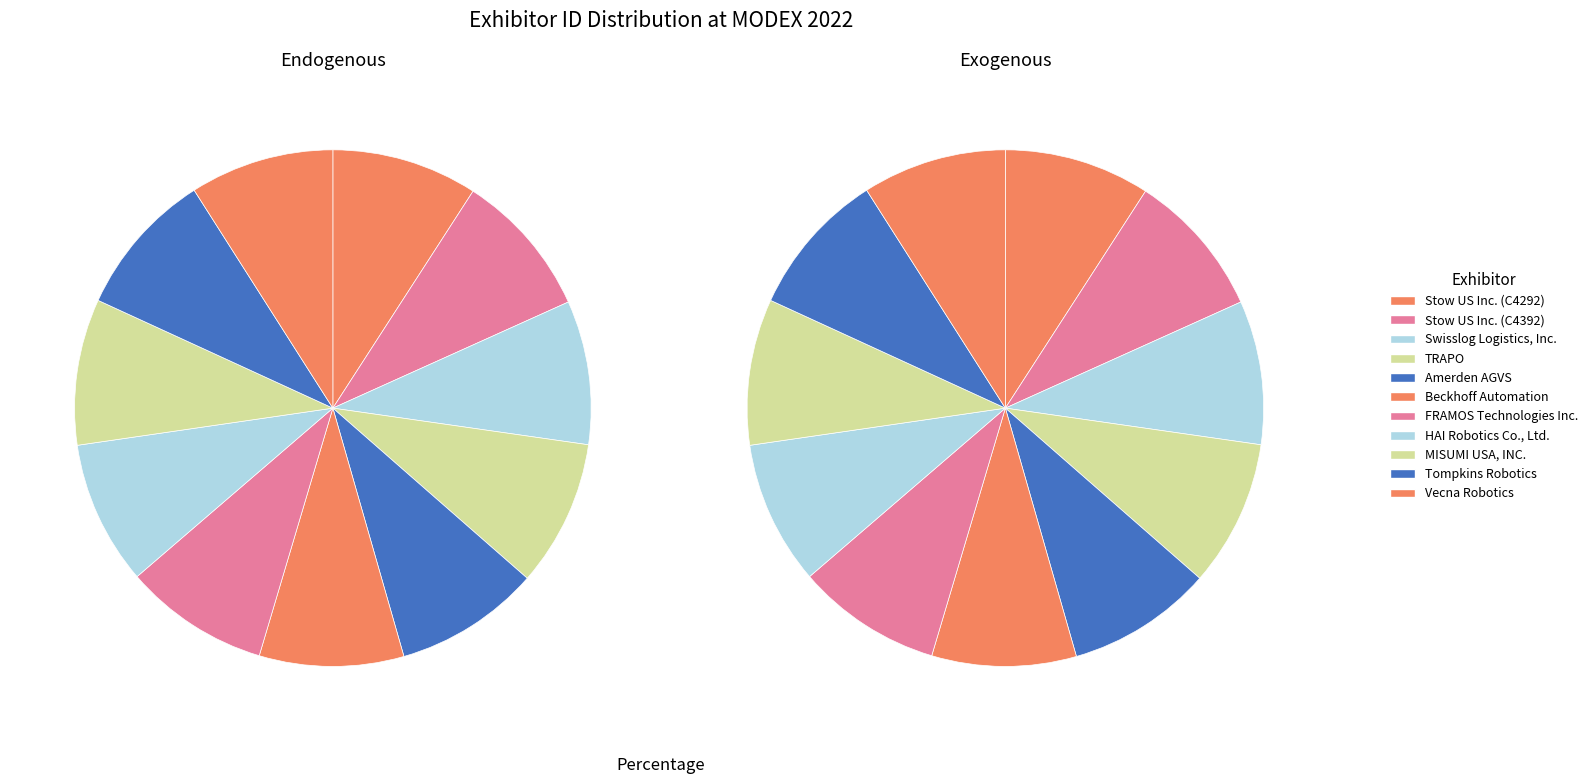

Is it true that TRAPO is 1% of the pie?

False